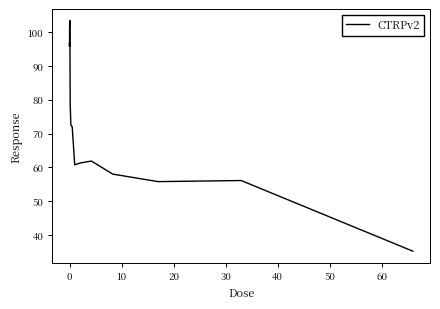

What is the average value?

75.4